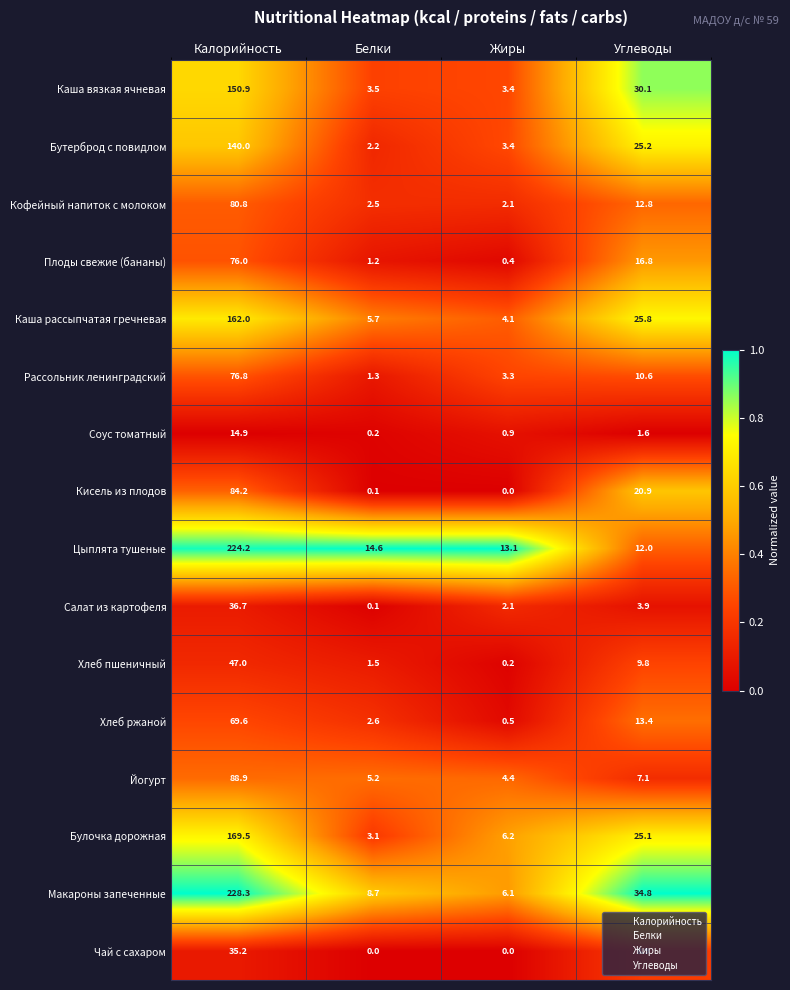

Which series changed the most between Калорийность and Жиры?

Макароны запеченные